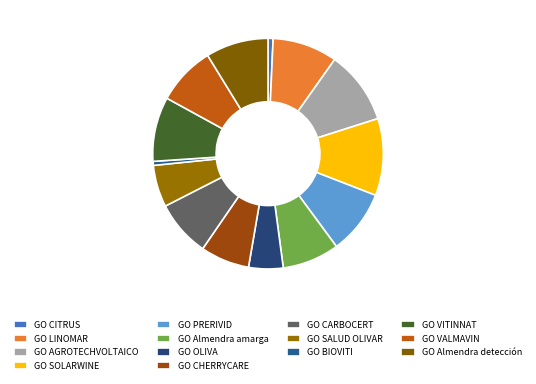

How many slices are in this pie chart?

14